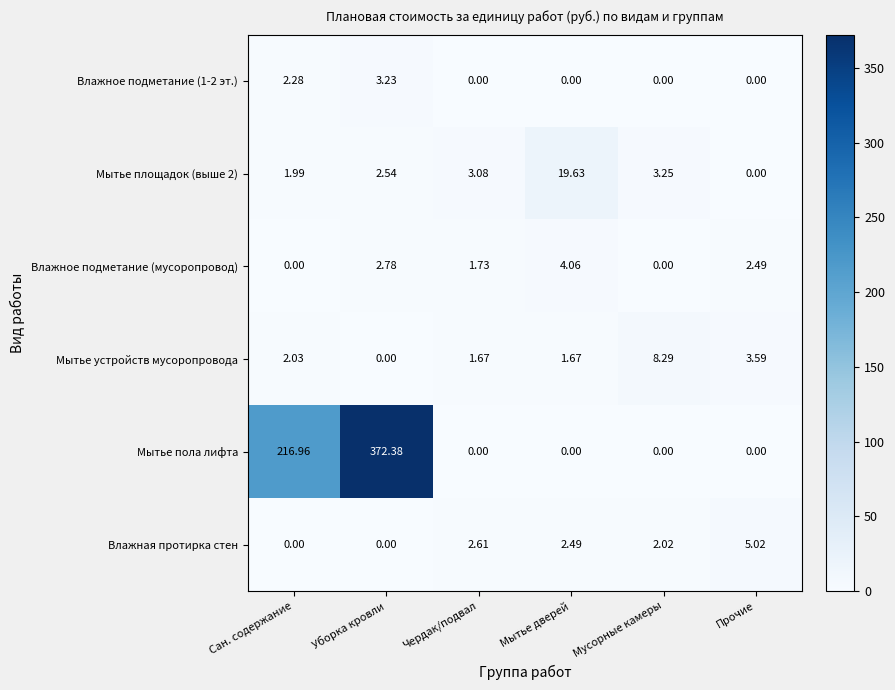

Which series has the largest range (max minus min)?

Мытье пола лифта